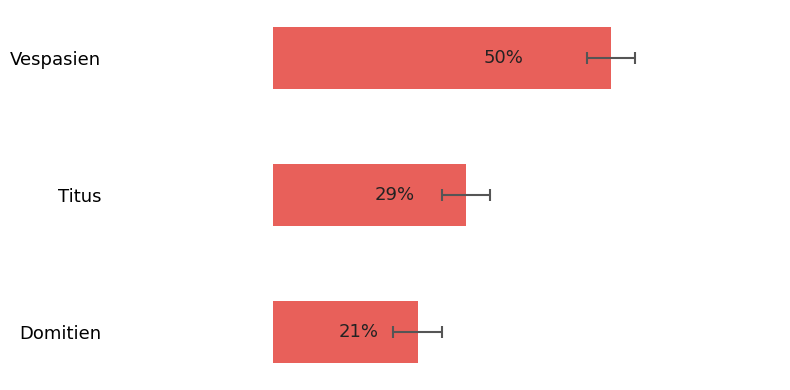

What is the greatest value displayed?

0.5